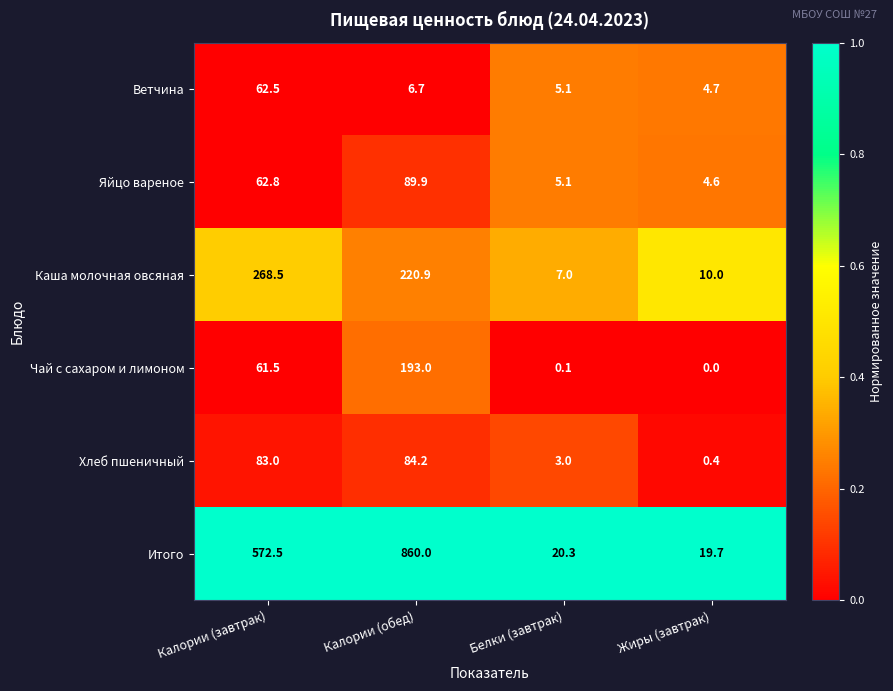

The value of Хлеб пшеничный at Белки (завтрак) is 4.1. True or false?

False